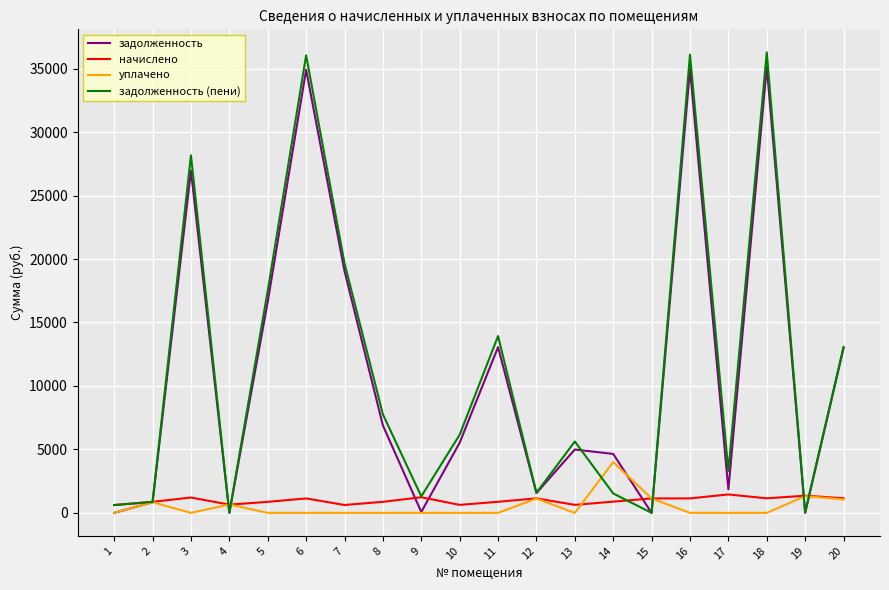

Does the chart display data point markers on the line(s)?

No